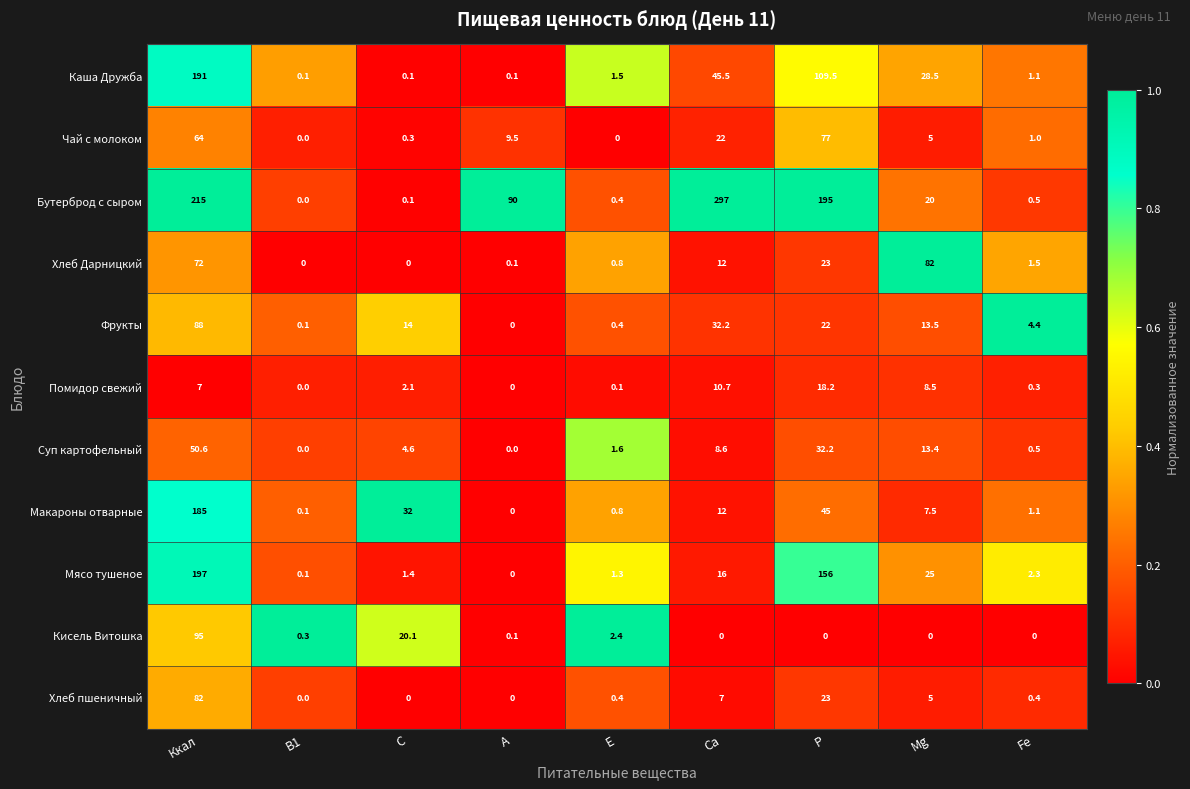

List the labels in order of Фрукты value, largest first.

Ккал, Са, Р, С, Mg, Fe, Е, В1, А